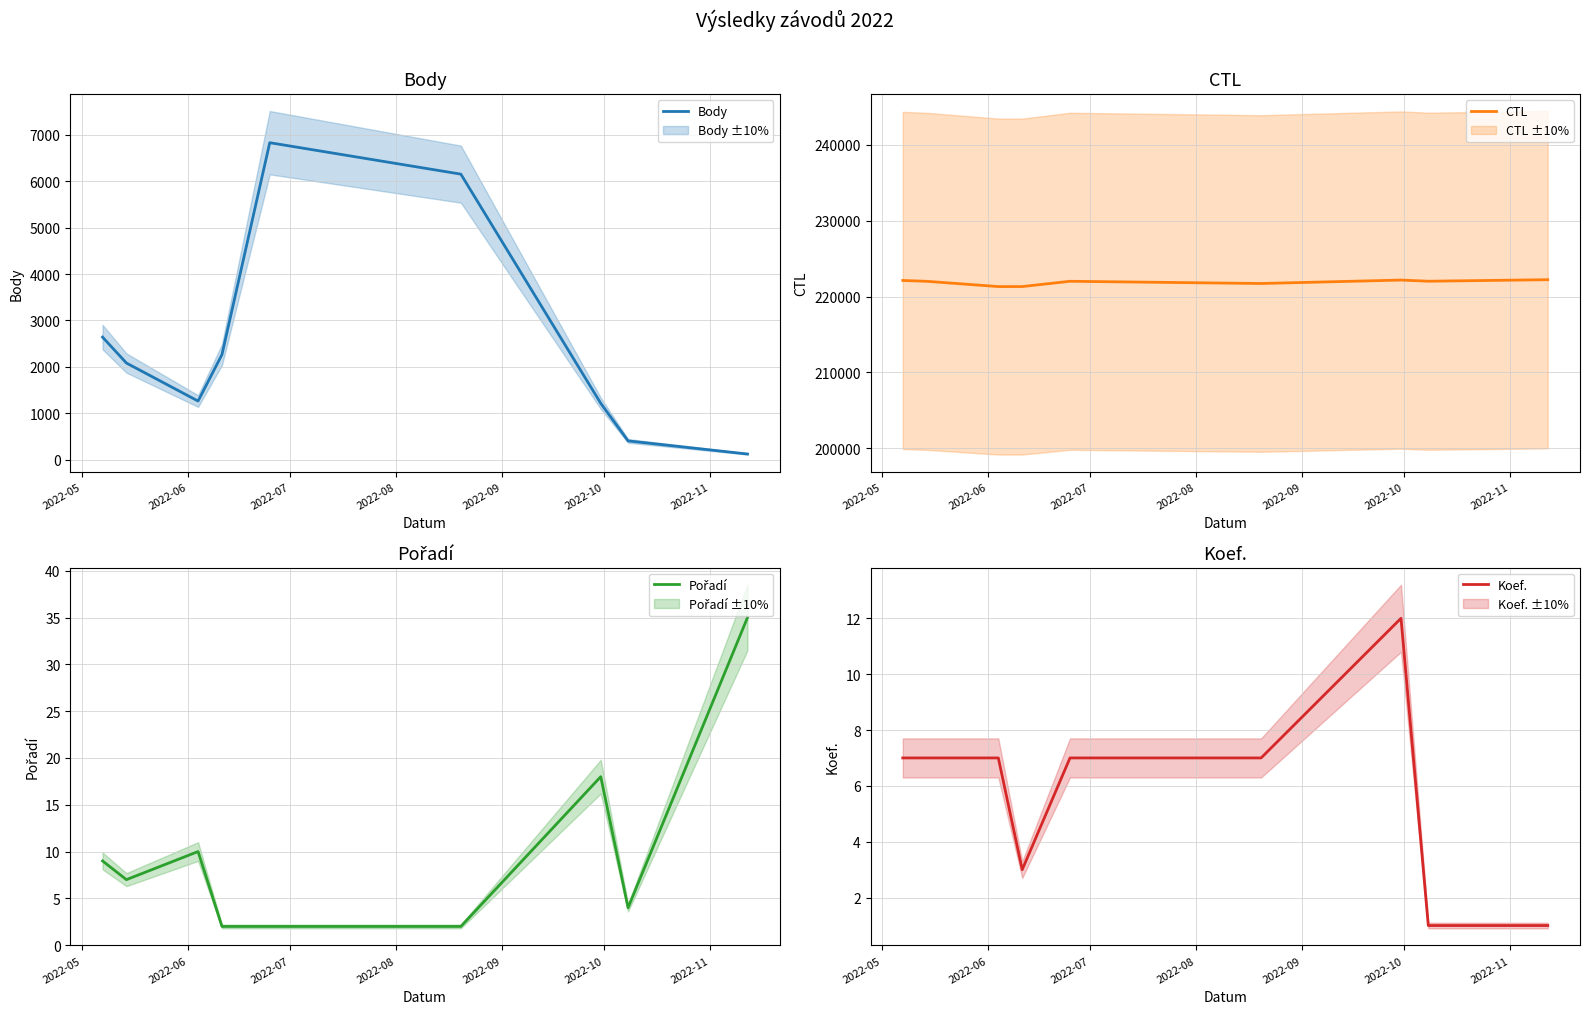

Is this an area chart (filled region under the line)?

No